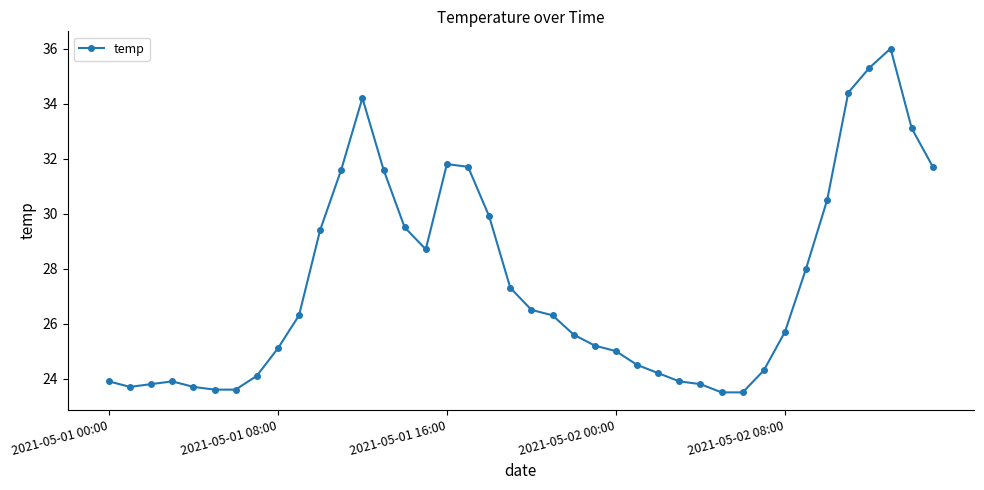

How many data points are less than 26?

20